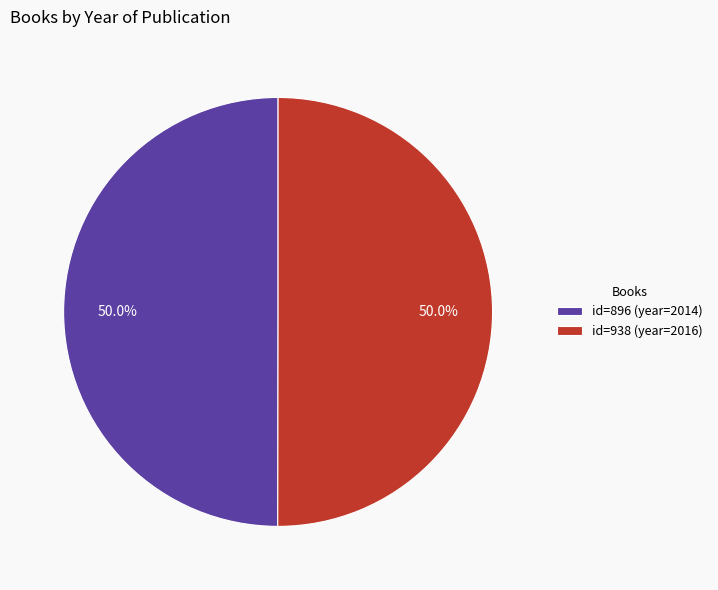

Do id=938 (year=2016) and id=896 (year=2014) together represent more than half of the pie?

Yes